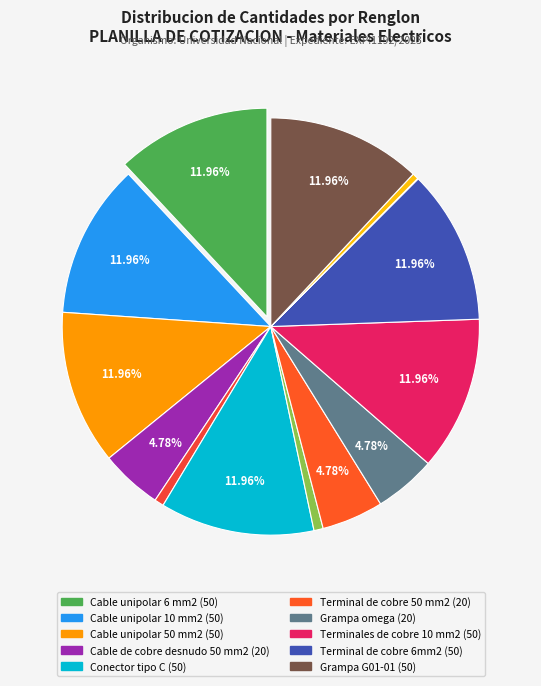

To the nearest percent, what is the average slice percentage?

7%